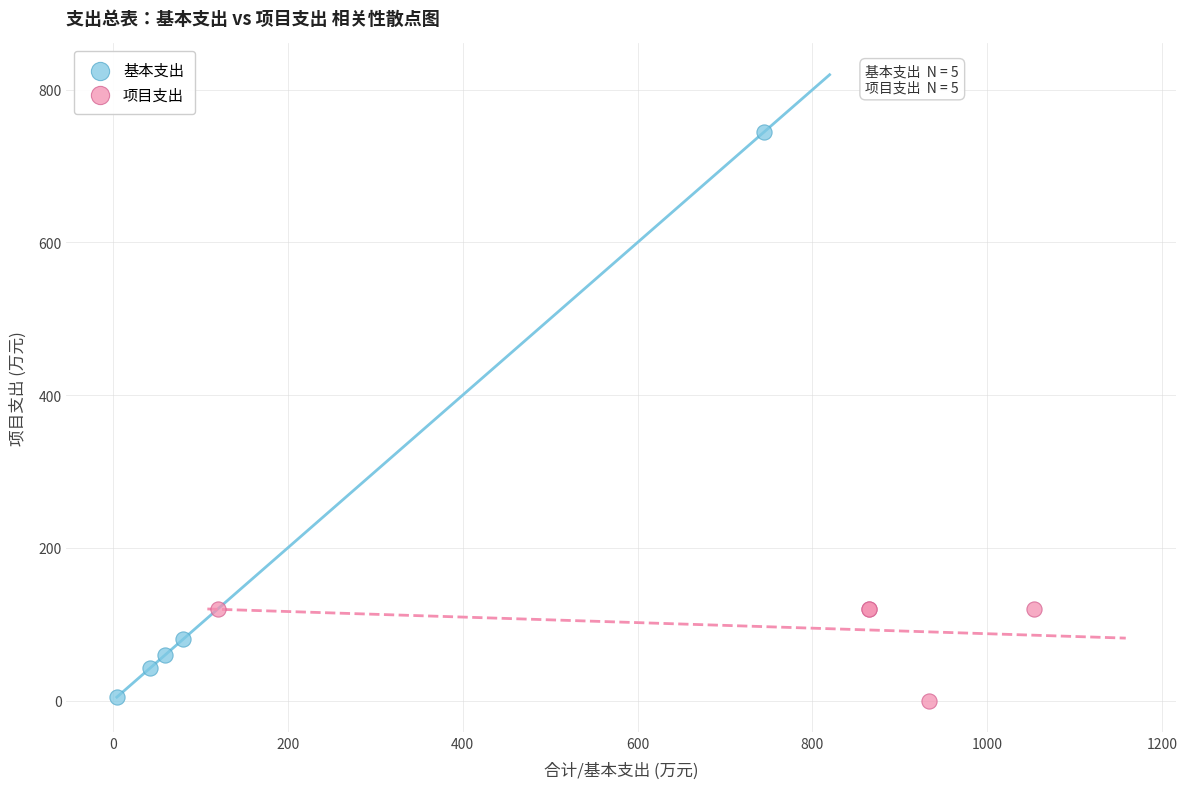

Which series reaches the maximum Y coordinate?

基本支出